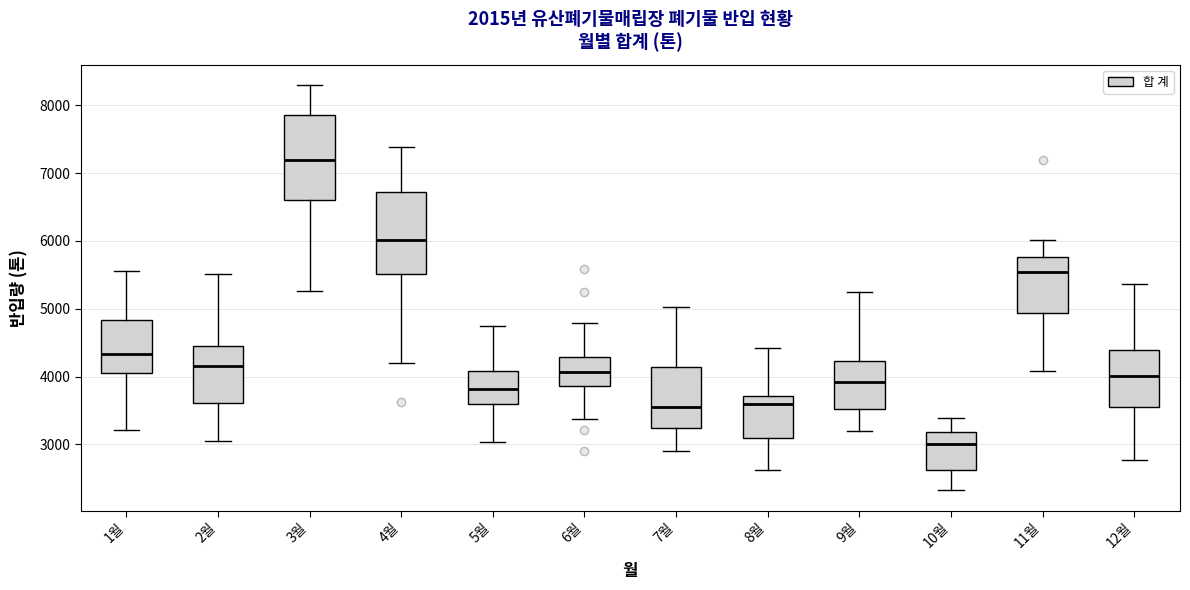

Reading left to right, read every box against the y-axis: the position of its median line, the range the box covers, and the ends of its whiskers. The values are not printed on the chart, so give them approximately, as read against the axis.

1월: median 4300, box 4100 to 4800, whiskers 3200 to 5600
2월: median 4200, box 3600 to 4400, whiskers 3000 to 5500
3월: median 7200, box 6600 to 7900, whiskers 5300 to 8300
4월: median 6000, box 5500 to 6700, whiskers 4200 to 7400
5월: median 3800, box 3600 to 4100, whiskers 3000 to 4700
6월: median 4100, box 3900 to 4300, whiskers 3400 to 4800
7월: median 3500, box 3200 to 4100, whiskers 2900 to 5000
8월: median 3600, box 3100 to 3700, whiskers 2600 to 4400
9월: median 3900, box 3500 to 4200, whiskers 3200 to 5200
10월: median 3000, box 2600 to 3200, whiskers 2300 to 3400
11월: median 5500, box 4900 to 5800, whiskers 4100 to 6000
12월: median 4000, box 3600 to 4400, whiskers 2800 to 5400